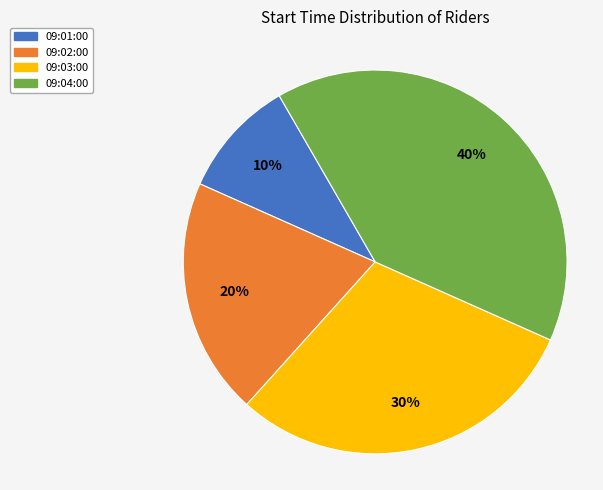

How many segments does this pie chart have?

4